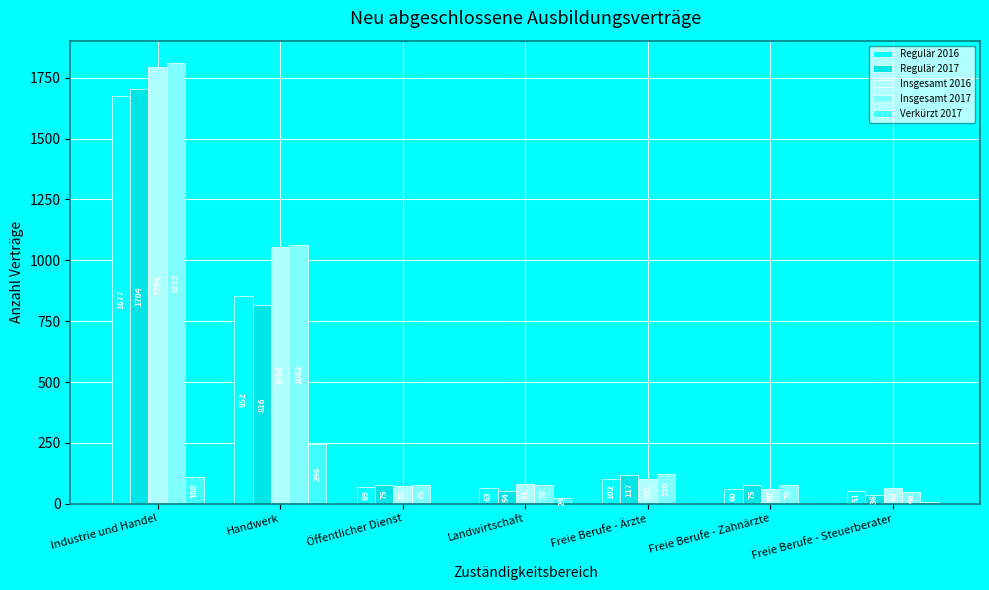

Reading left to right, extract all data points from this chart.

Regulär 2016: Industrie und Handel=1677	Handwerk=852	Öffentlicher Dienst=69	Landwirtschaft=63	Freie Berufe - Ärzte=102	Freie Berufe - Zahnärzte=60	Freie Berufe - Steuerberater=51
Regulär 2017: Industrie und Handel=1704	Handwerk=816	Öffentlicher Dienst=75	Landwirtschaft=54	Freie Berufe - Ärzte=117	Freie Berufe - Zahnärzte=75	Freie Berufe - Steuerberater=36
Insgesamt 2016: Industrie und Handel=1794	Handwerk=1056	Öffentlicher Dienst=72	Landwirtschaft=81	Freie Berufe - Ärzte=102	Freie Berufe - Zahnärzte=60	Freie Berufe - Steuerberater=63
Insgesamt 2017: Industrie und Handel=1812	Handwerk=1062	Öffentlicher Dienst=75	Landwirtschaft=78	Freie Berufe - Ärzte=120	Freie Berufe - Zahnärzte=78	Freie Berufe - Steuerberater=48
Verkürzt 2017: Industrie und Handel=108	Handwerk=246	Öffentlicher Dienst=0	Landwirtschaft=24	Freie Berufe - Ärzte=3	Freie Berufe - Zahnärzte=3	Freie Berufe - Steuerberater=9